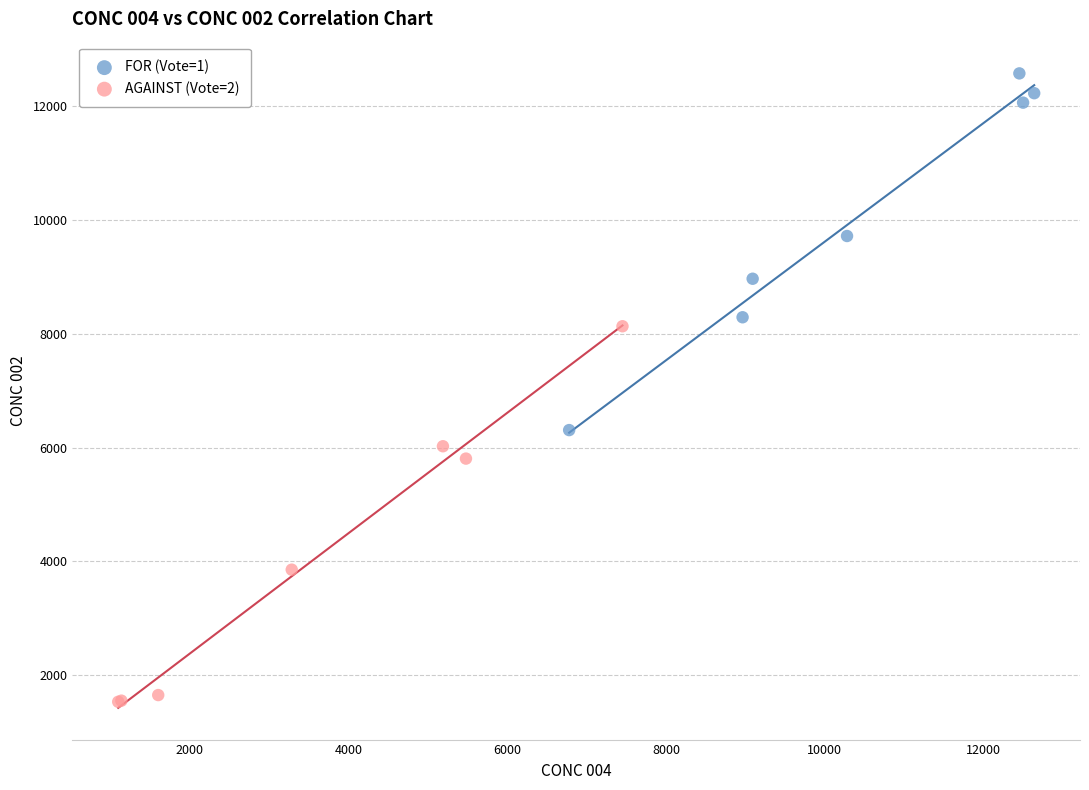

Which series reaches the minimum Y coordinate?

AGAINST (Vote=2)